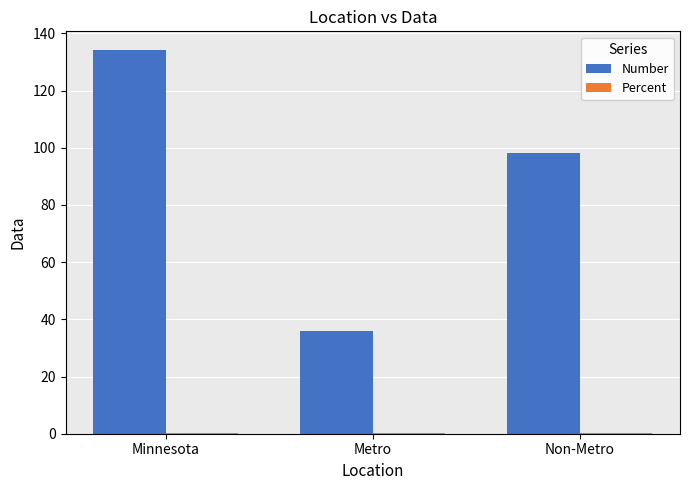

Where is Number nearest to the value 85?

Non-Metro